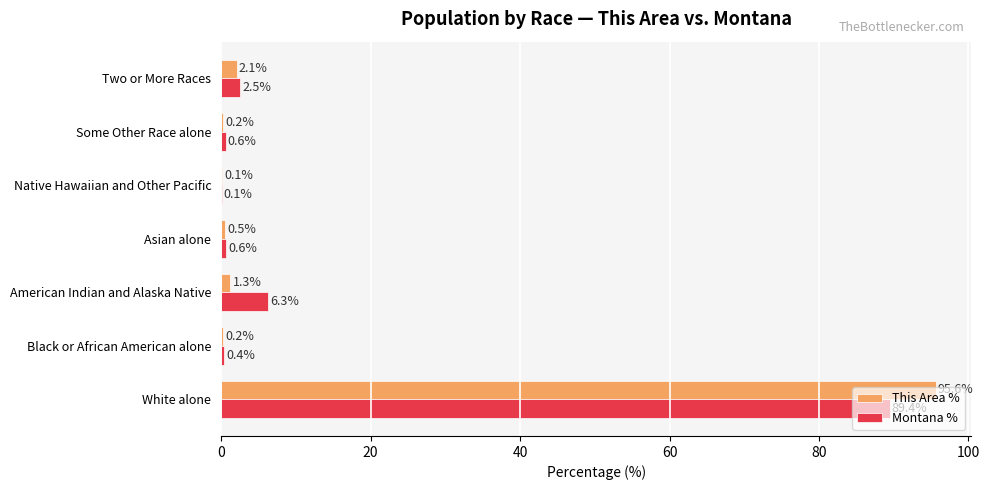

What is the maximum value shown in the chart?

95.6